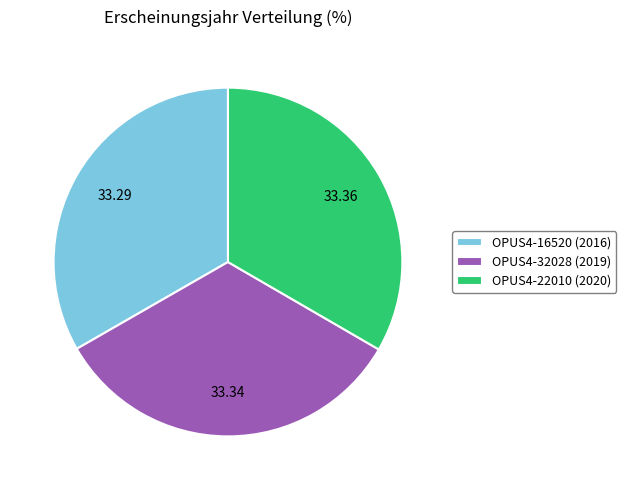

Combined, do OPUS4-32028 (2019) and OPUS4-22010 (2020) account for over 50%?

Yes